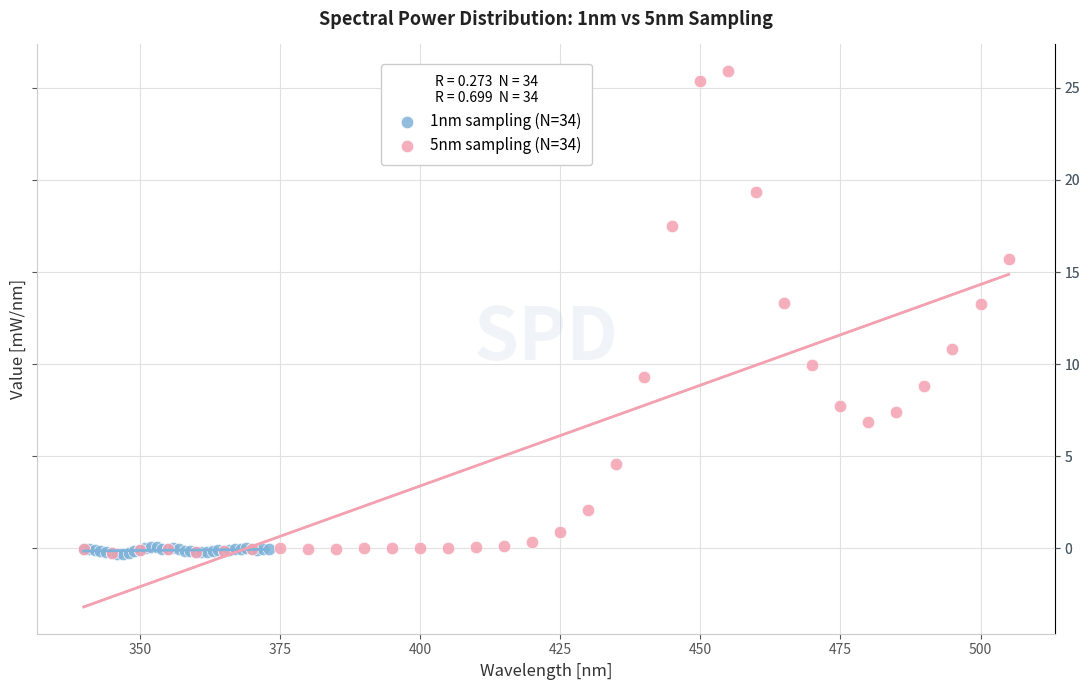

Which series contains the highest Y value?

5nm sampling (N=34)